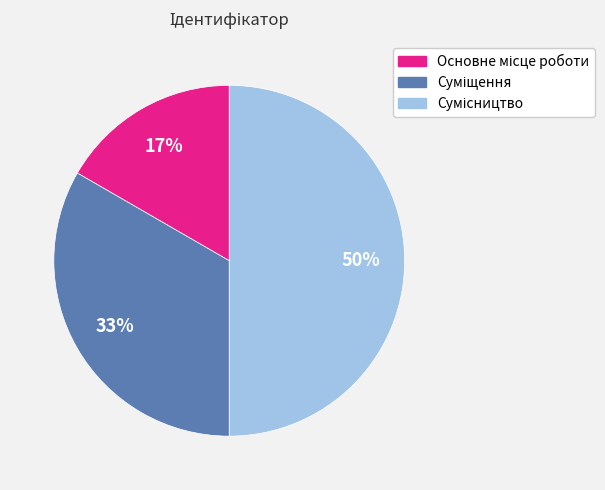

To the nearest percent, what is the difference between the largest and smallest slice percentages?

33%